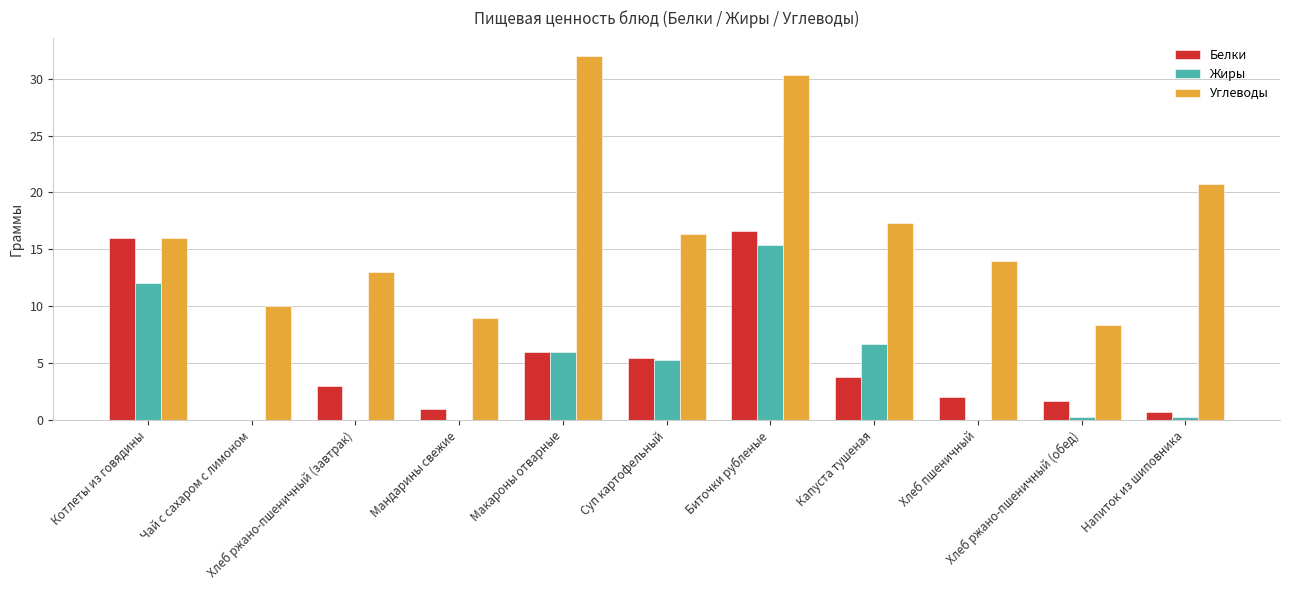

Which series changed the most between Суп картофельный and Хлеб пшеничный?

Жиры